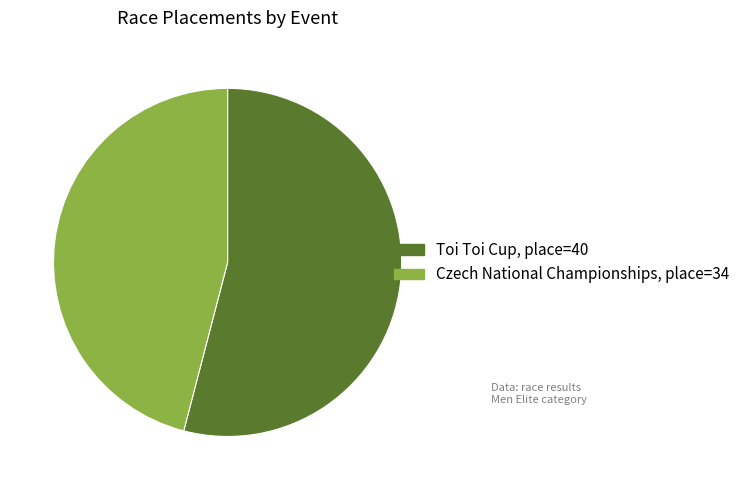

How many segments does this pie chart have?

2